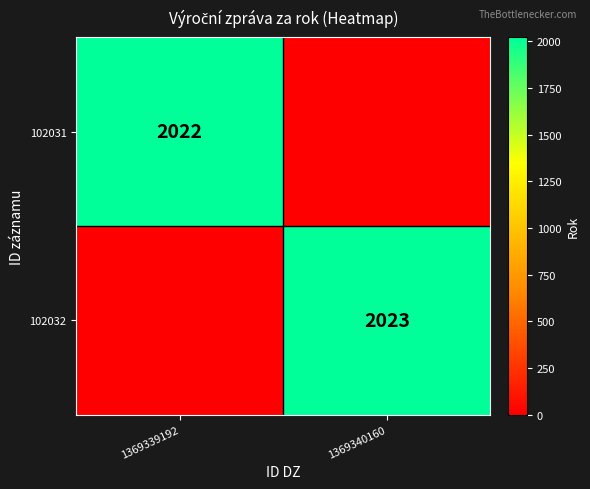

The 102031 series shows 2022 at 1369339192. True or false?

True